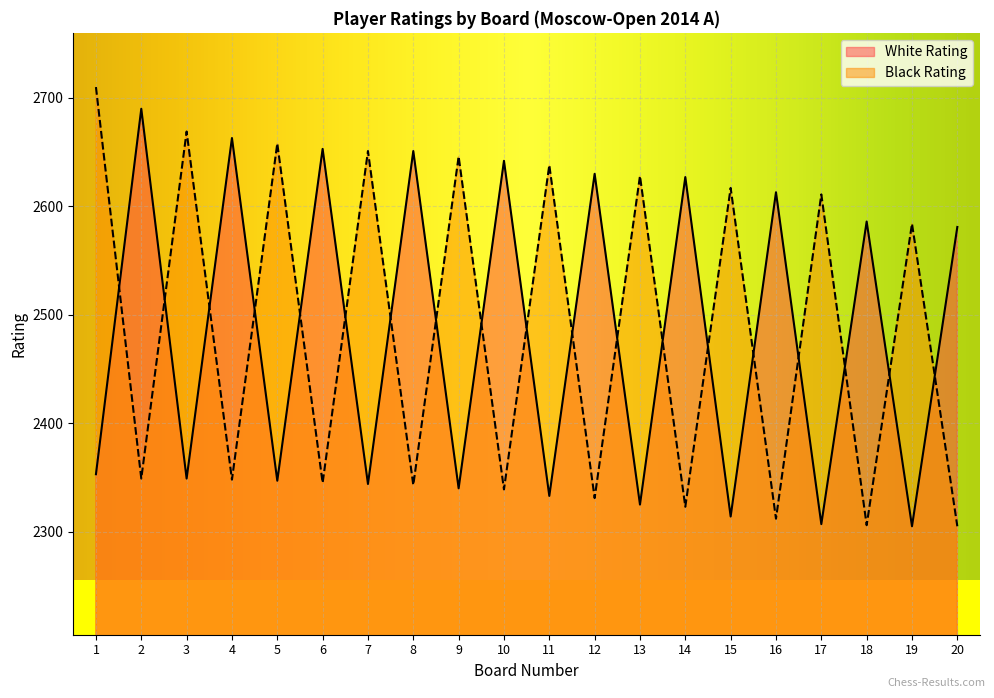

What is the sum of all Black Rating values?

49713